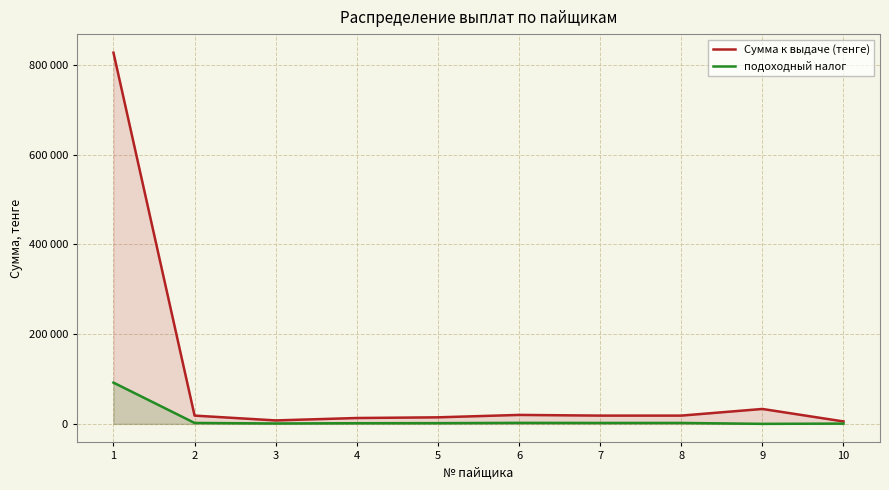

True or false: Сумма к выдаче (тенге) and подоходный налог cross at least once.

False